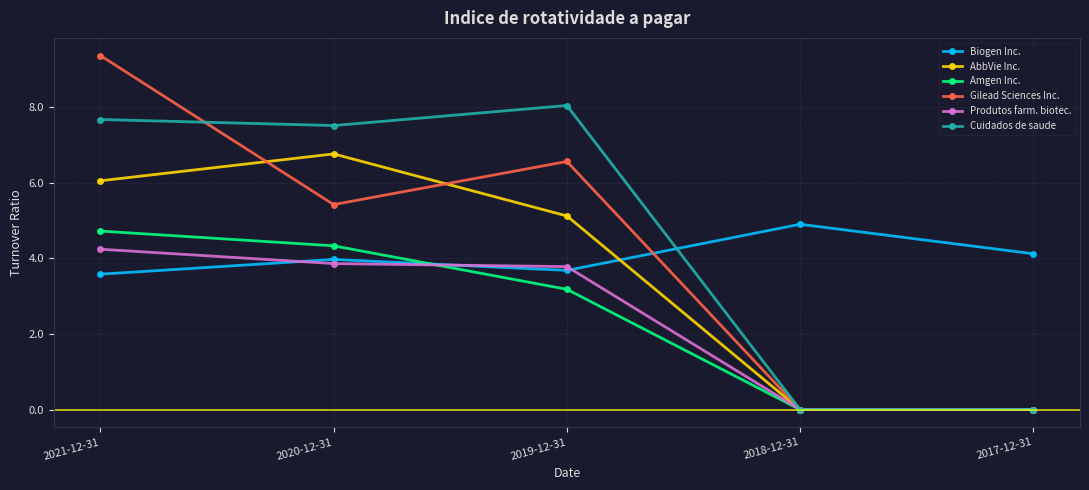

What is the average value of the AbbVie Inc. series?

3.6